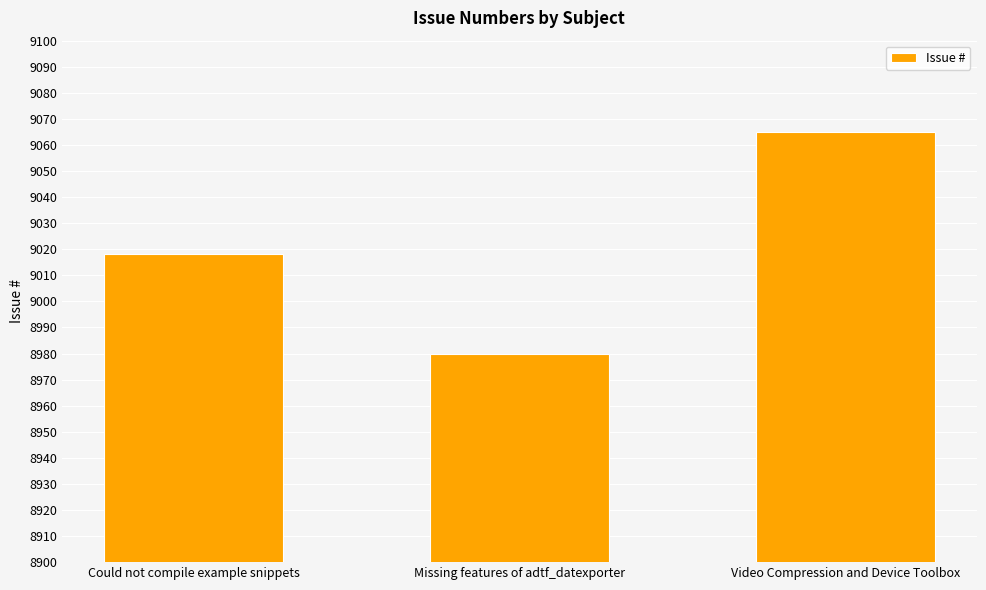

Count the number of categories in the chart.

3